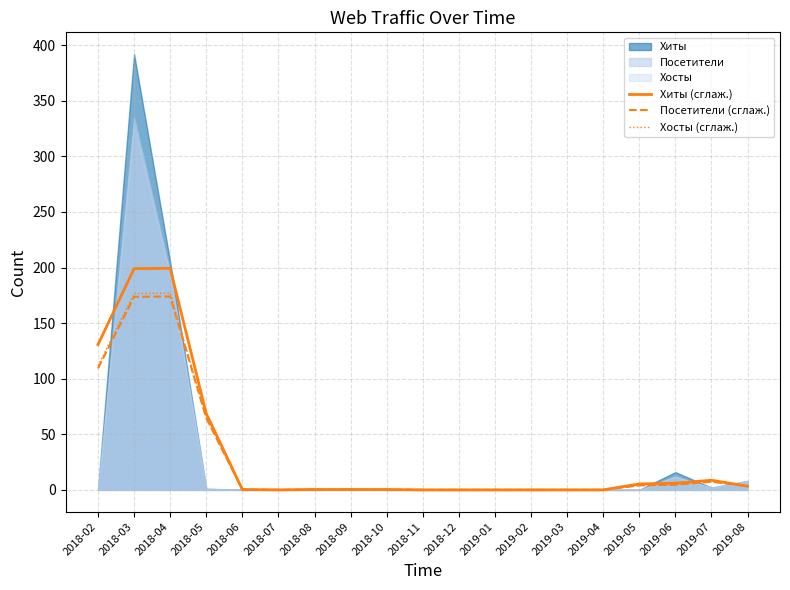

True or false: Посетители (сглаж.) and Хиты (сглаж.) intersect in this chart.

False